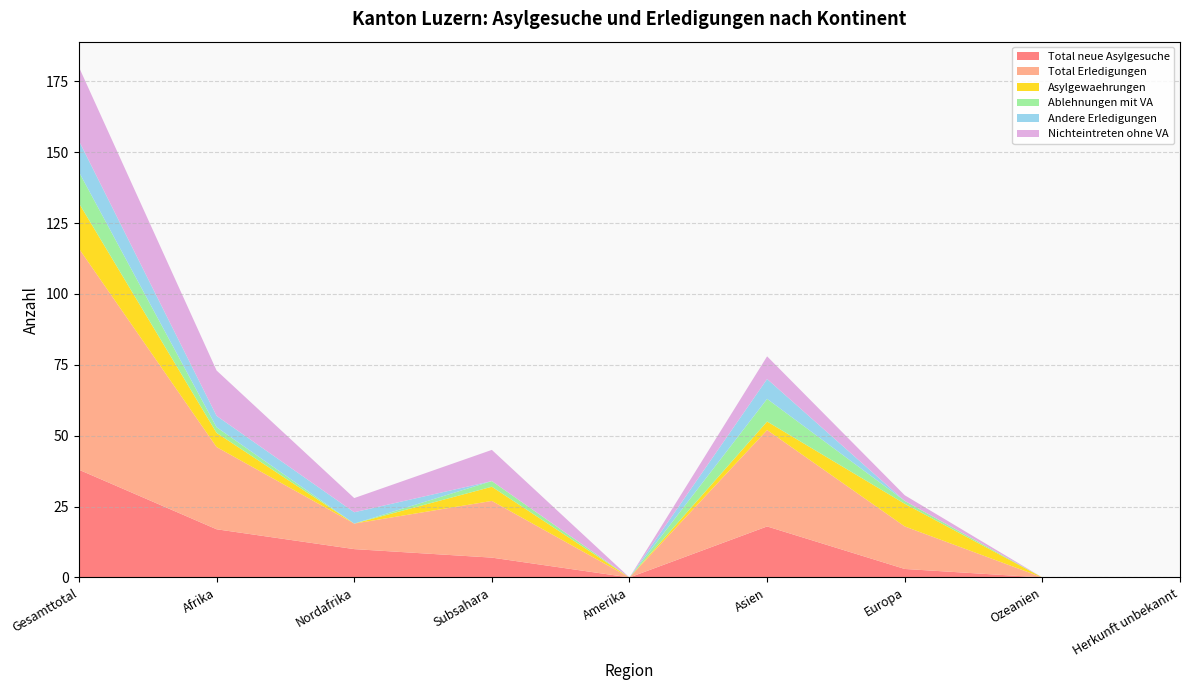

Reading right to left, what are all the values shown in this chart?

Total neue Asylgesuche: Herkunft unbekannt=0	Ozeanien=0	Europa=3	Asien=18	Amerika=0	Subsahara=7	Nordafrika=10	Afrika=17	Gesamttotal=38
Total Erledigungen: Herkunft unbekannt=0	Ozeanien=0	Europa=15	Asien=34	Amerika=0	Subsahara=20	Nordafrika=9	Afrika=29	Gesamttotal=78
Asylgewaehrungen: Herkunft unbekannt=0	Ozeanien=0	Europa=8	Asien=3	Amerika=0	Subsahara=5	Nordafrika=0	Afrika=5	Gesamttotal=16
Ablehnungen mit VA: Herkunft unbekannt=0	Ozeanien=0	Europa=1	Asien=8	Amerika=0	Subsahara=2	Nordafrika=0	Afrika=2	Gesamttotal=11
Andere Erledigungen: Herkunft unbekannt=0	Ozeanien=0	Europa=0	Asien=7	Amerika=0	Subsahara=0	Nordafrika=4	Afrika=4	Gesamttotal=11
Nichteintreten ohne VA: Herkunft unbekannt=0	Ozeanien=0	Europa=2	Asien=8	Amerika=0	Subsahara=11	Nordafrika=5	Afrika=16	Gesamttotal=26